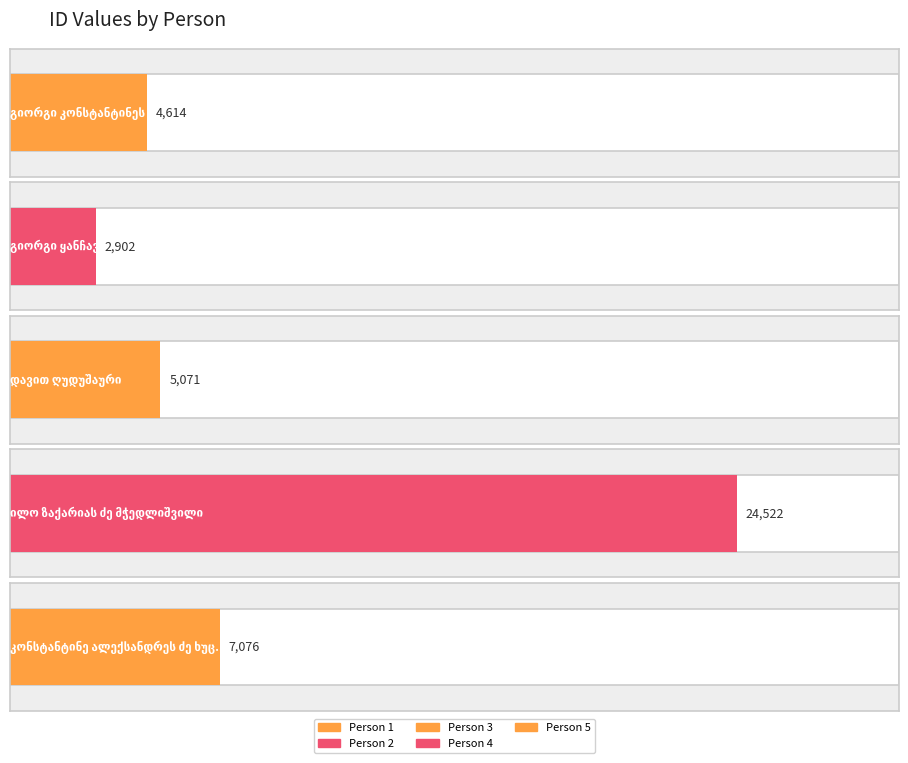

What is the label of the 1st bar from the left?

გიორგი კონსტანტინეს ძე ჯაფარიძე